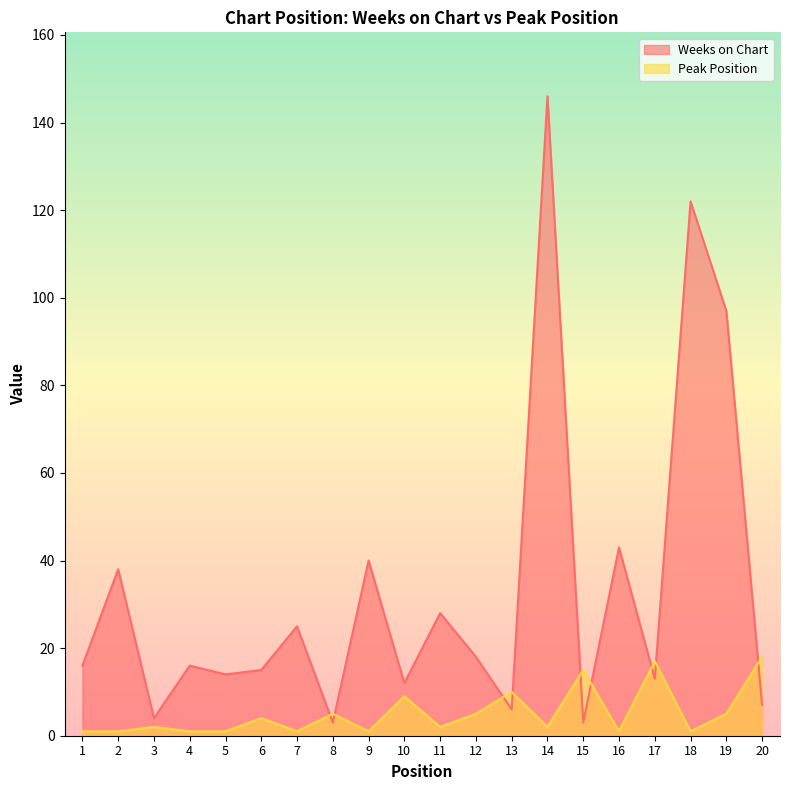

Reading left to right, what are all the values shown in this chart?

Weeks on Chart: 16	38	4	16	14	15	25	3	40	12	28	18	6	146	3	43	13	122	97	7
Peak Position: 1	1	2	1	1	4	1	5	1	9	2	5	10	2	15	1	17	1	5	18